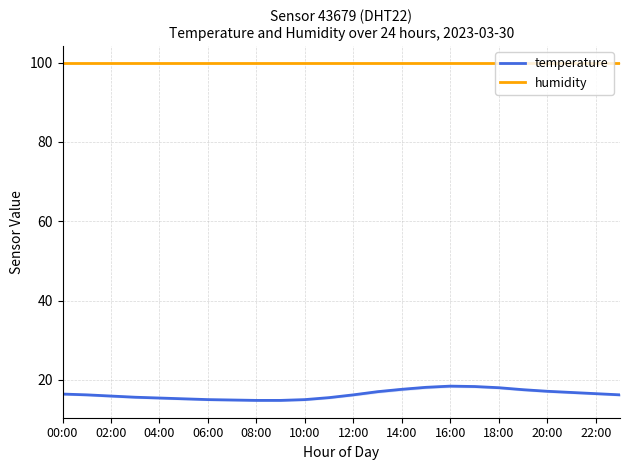

How many series are shown in this chart?

2